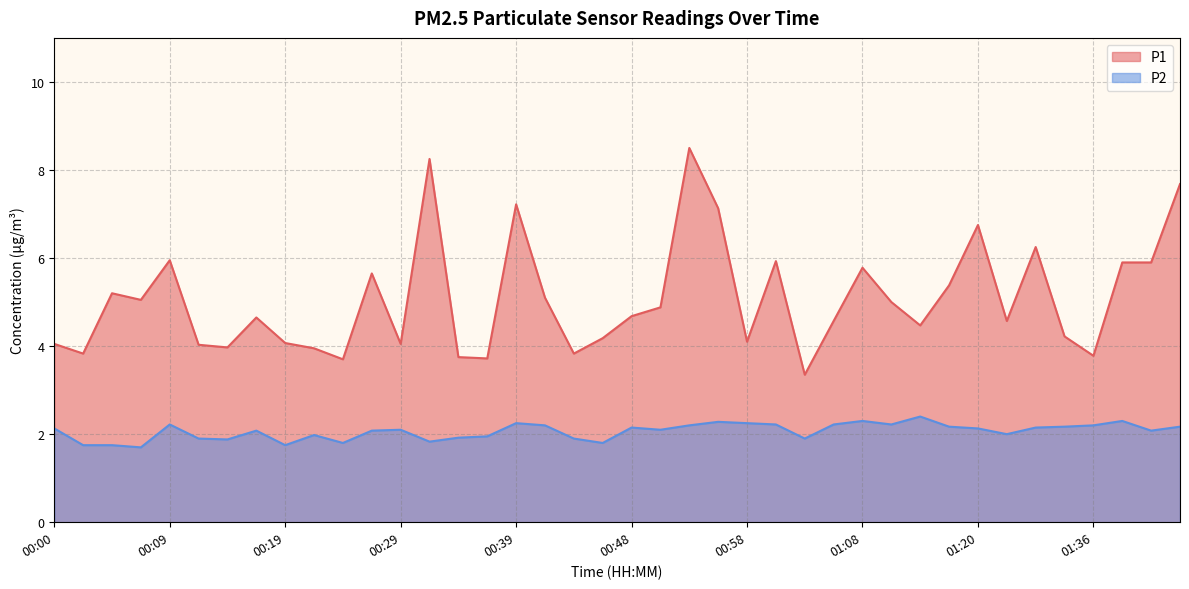

The P1 series shows 1.4 at 00:12. True or false?

False